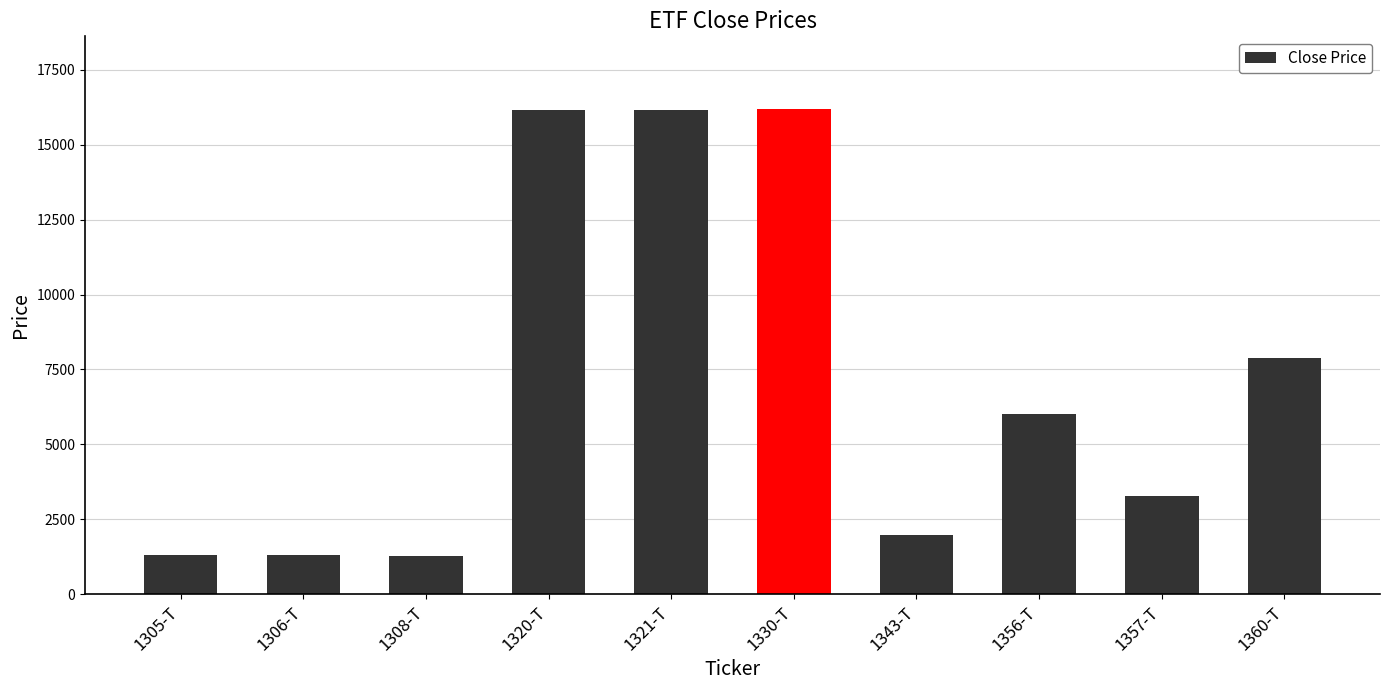

What is the value of the 3rd bar from the left?

1281